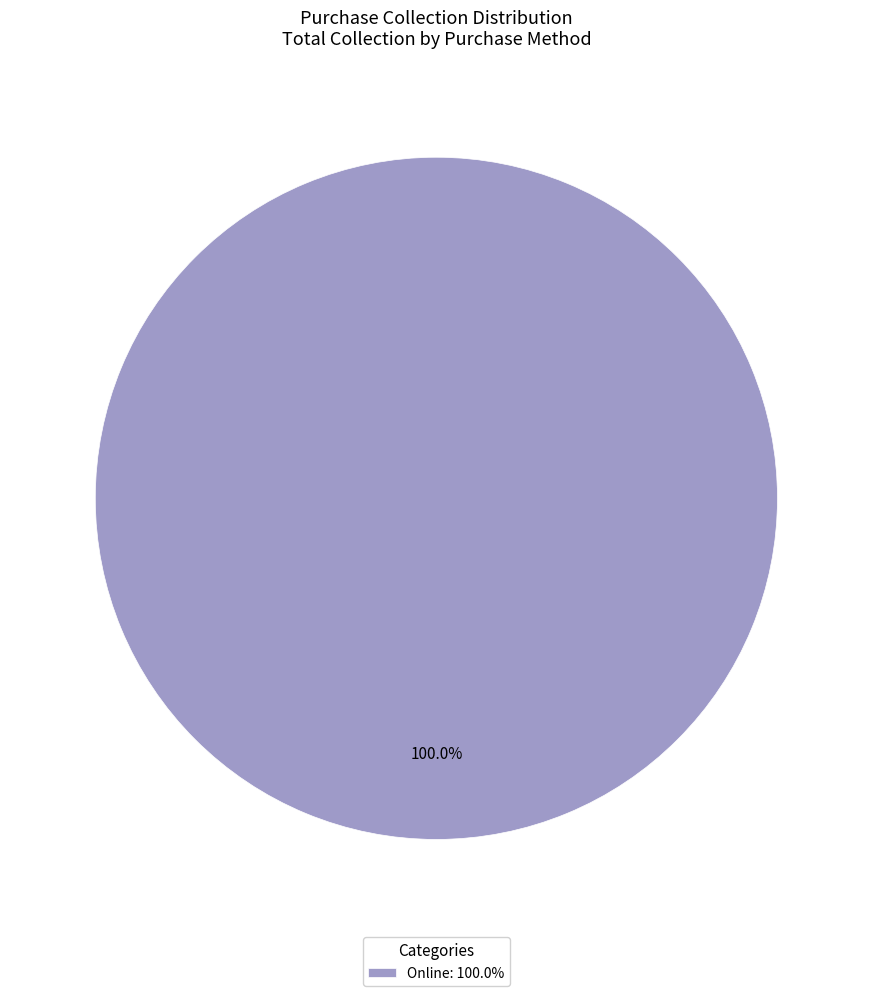

Rank the categories by value from highest to lowest.

Online: 100.0%